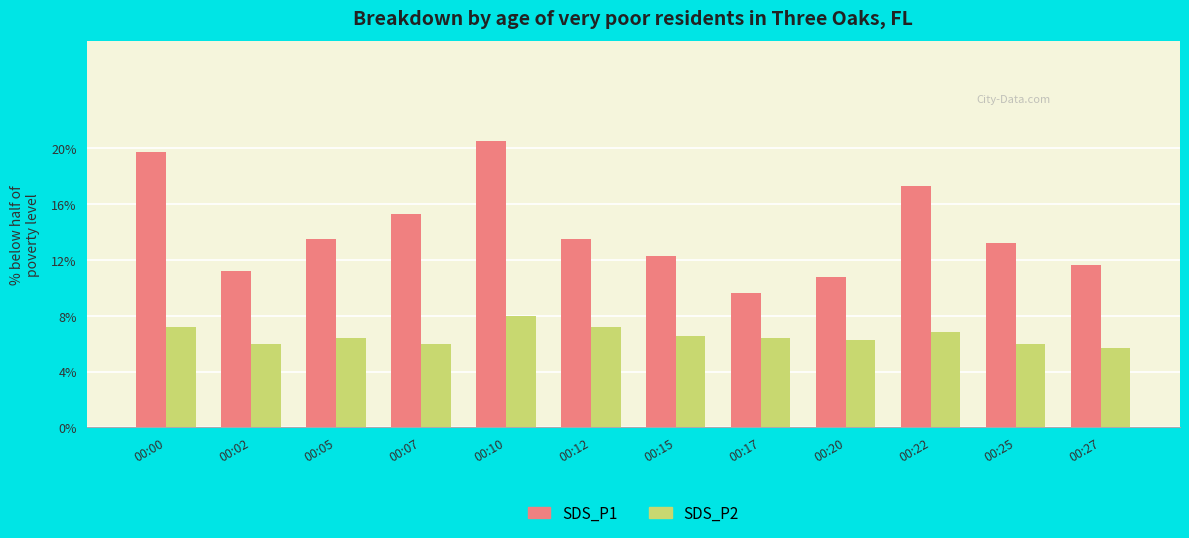

What are all the series names shown in the legend?

SDS_P1, SDS_P2